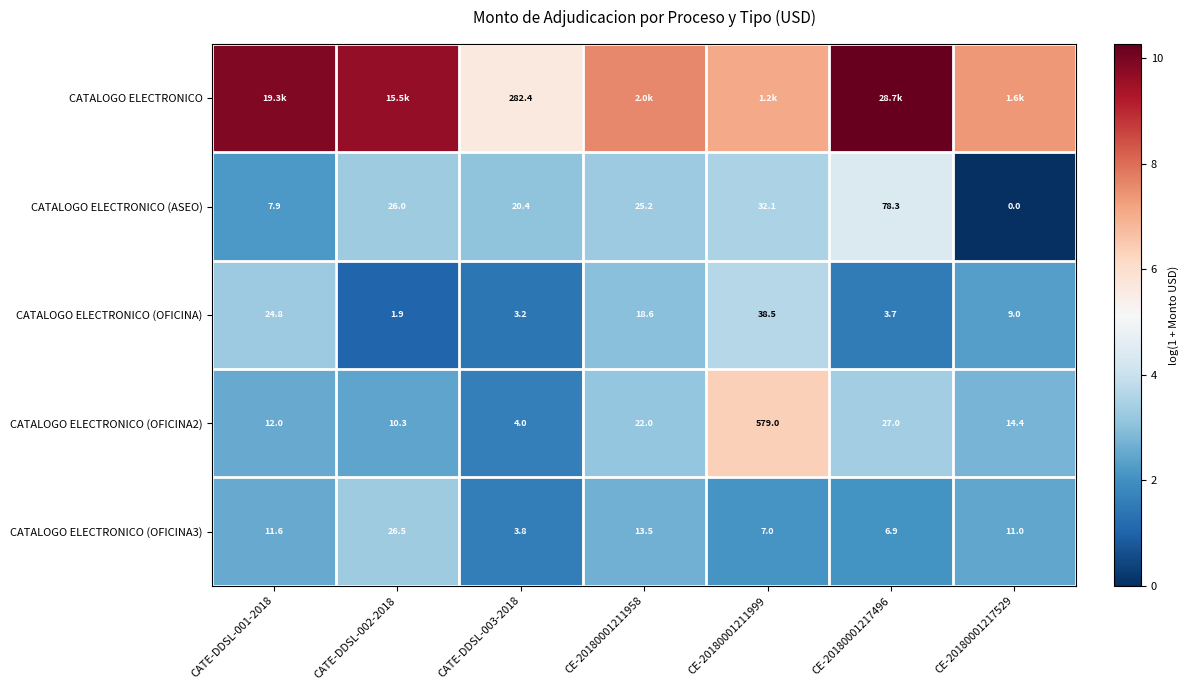

At which label does CATALOGO ELECTRONICO (OFICINA3) reach its peak?

CATE-DDSL-002-2018